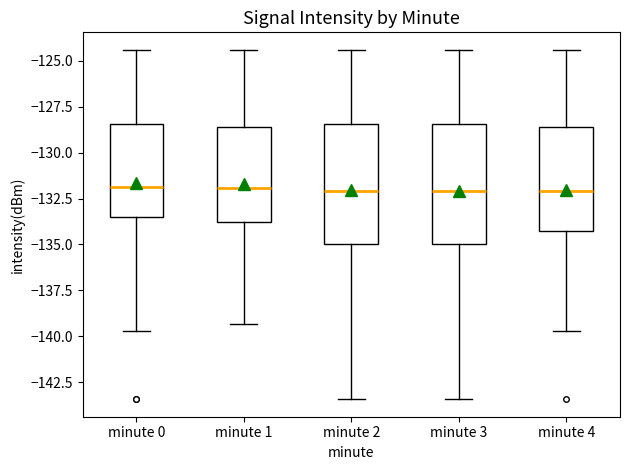

Where does the upper whisker of the box for minute 0 end on the y-axis? The values are not printed on the chart, so give them approximately, as read against the axis.

-124.5